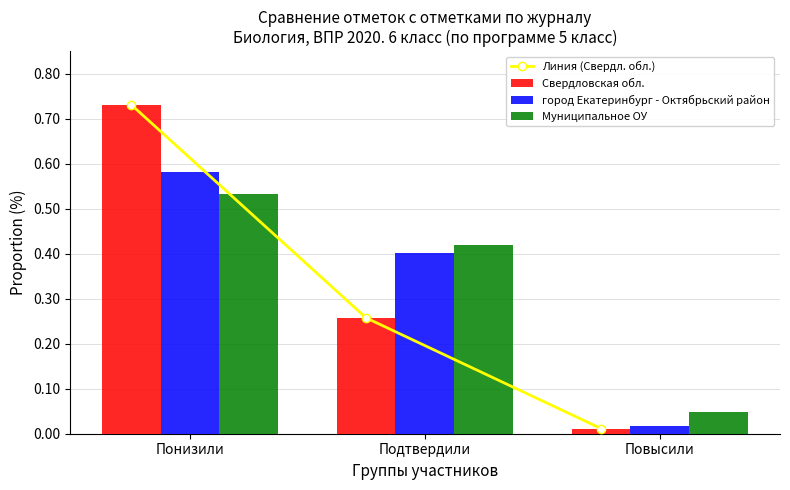

Count the number of categories in the chart.

3